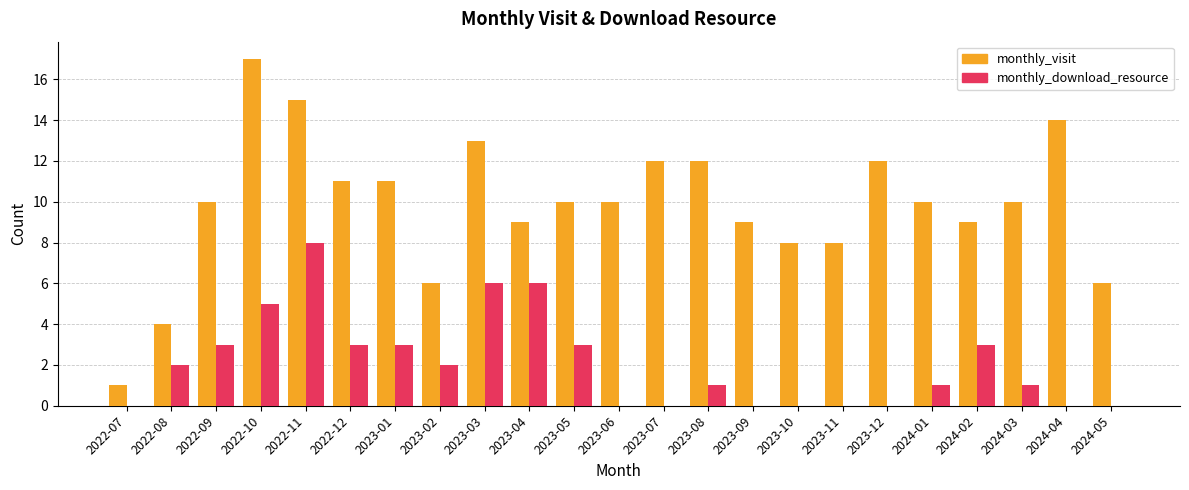

How many groups of bars are there?

23